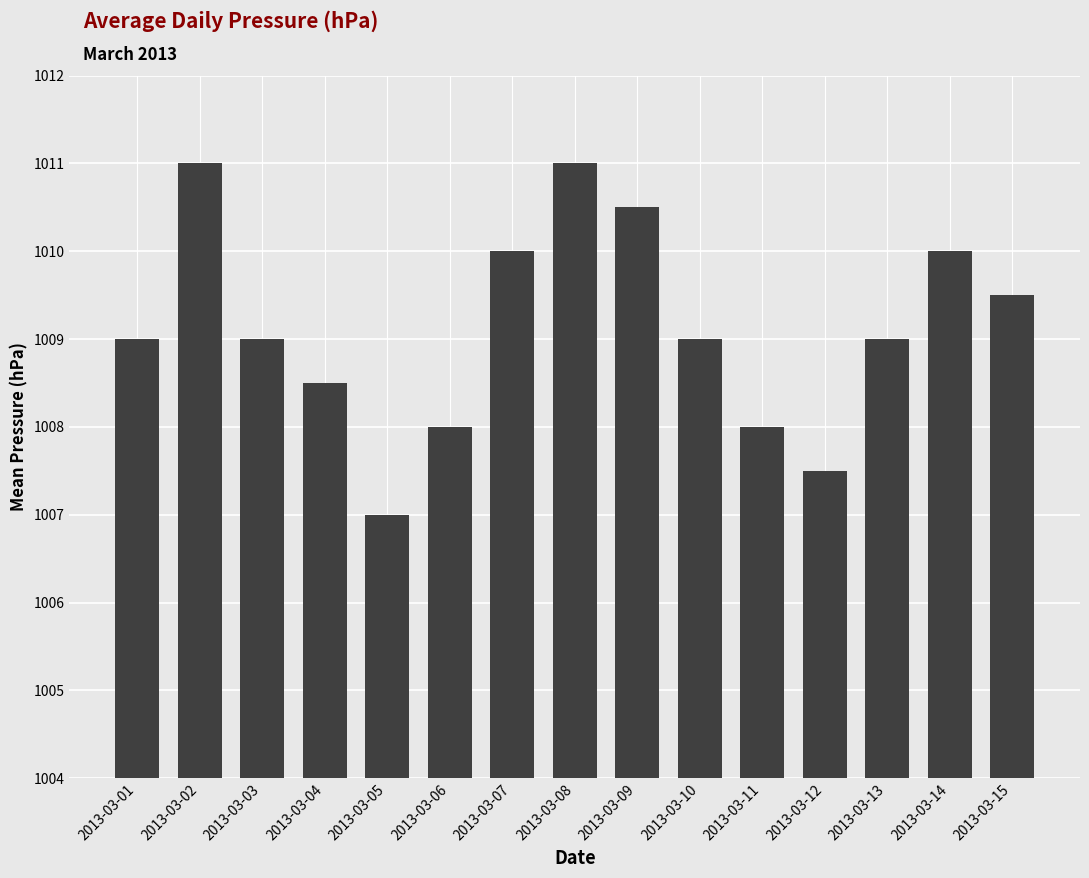

Count the number of categories in the chart.

15